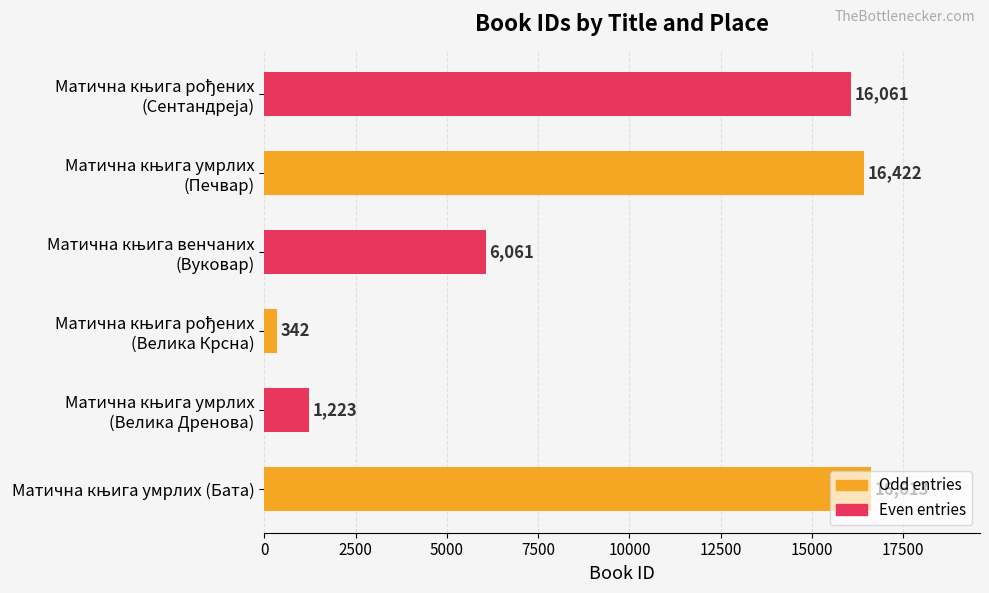

What is the average value?

9454